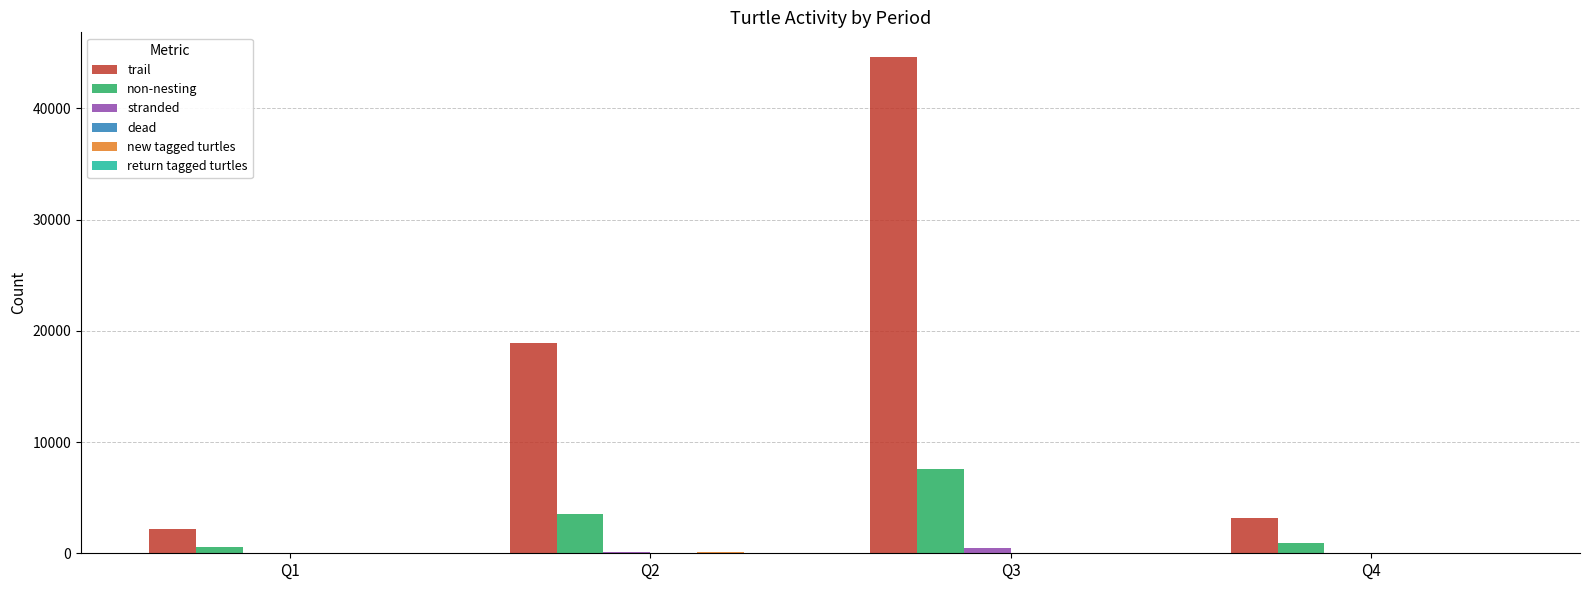

At which label is non-nesting closest to 4073?

Q2